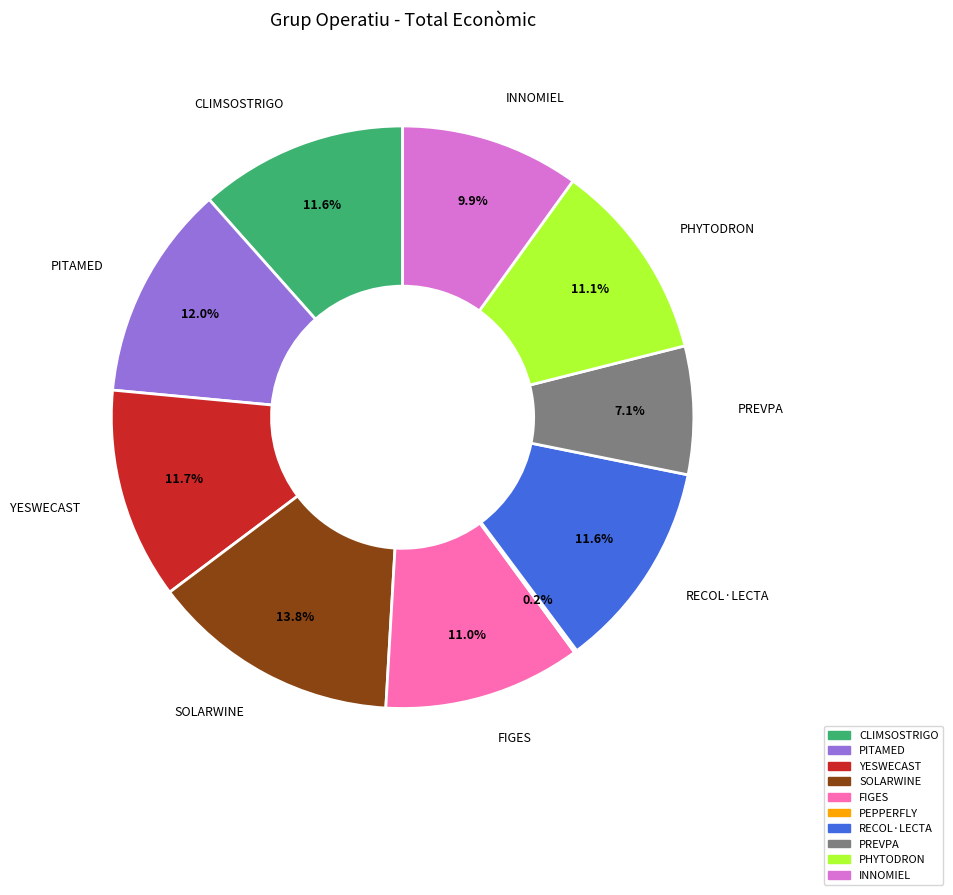

The YESWECAST slice represents 21% of the pie. True or false?

False